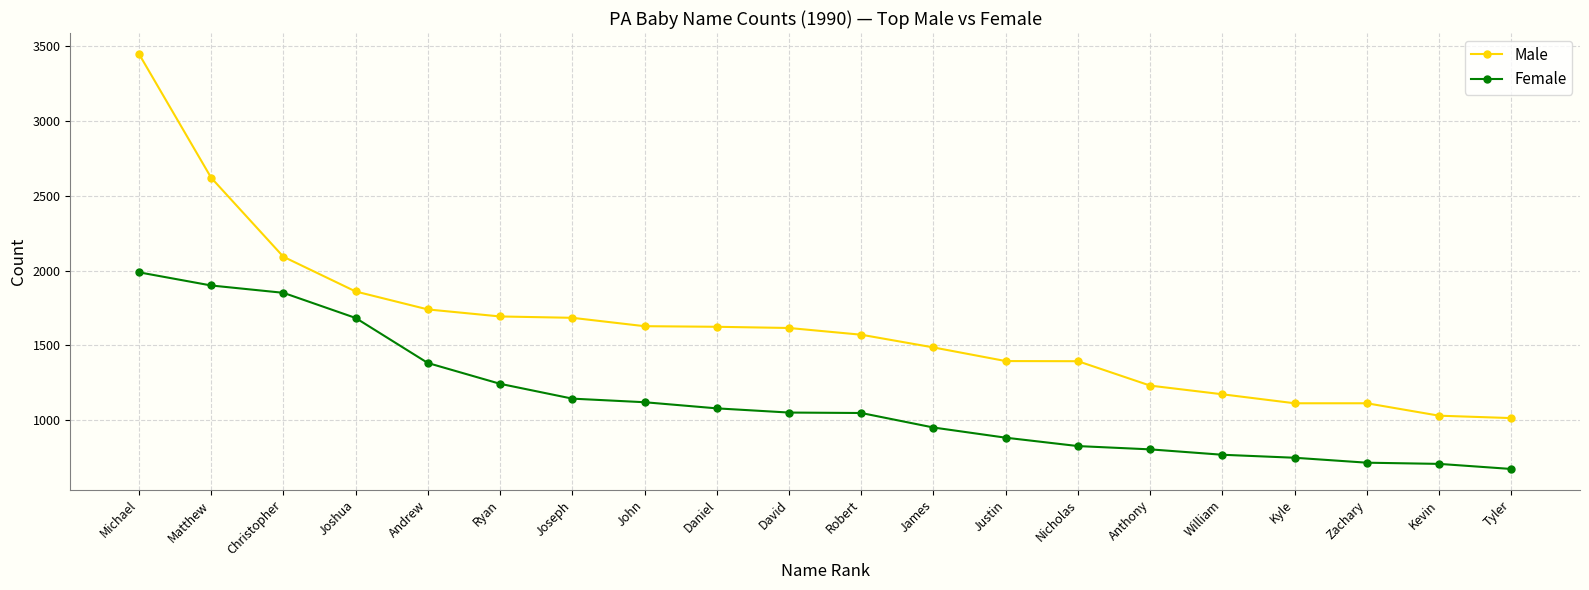

Between Nicholas and William, which series saw the biggest shift?

Male